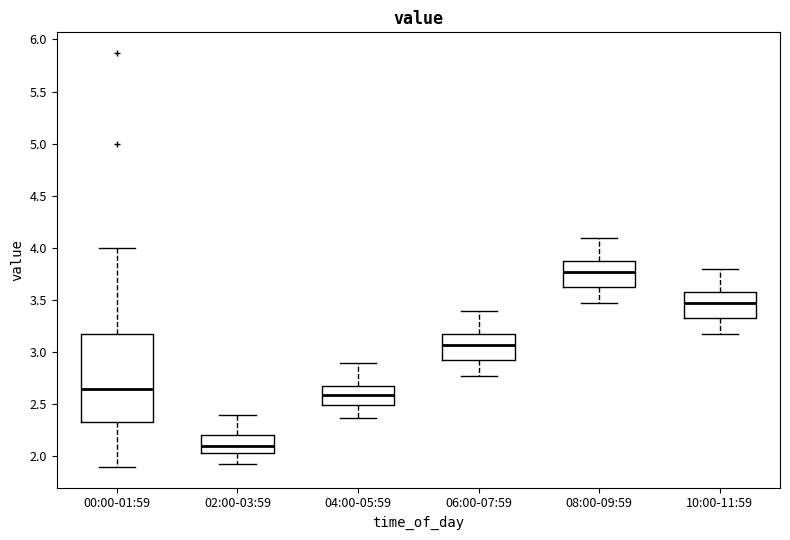

Reading left to right, transcribe this box plot: for each box, give where its median line is, the range the box spans, and where its two whiskers end, as read against the y-axis. The values are not printed on the chart, so give them approximately, as read against the axis.

00:00-01:59: median 2.65, box 2.35 to 3.15, whiskers 1.90 to 4.00
02:00-03:59: median 2.10, box 2.05 to 2.20, whiskers 1.95 to 2.40
04:00-05:59: median 2.60, box 2.50 to 2.70, whiskers 2.35 to 2.90
06:00-07:59: median 3.05, box 2.95 to 3.20, whiskers 2.75 to 3.40
08:00-09:59: median 3.75, box 3.65 to 3.90, whiskers 3.45 to 4.10
10:00-11:59: median 3.45, box 3.35 to 3.60, whiskers 3.15 to 3.80